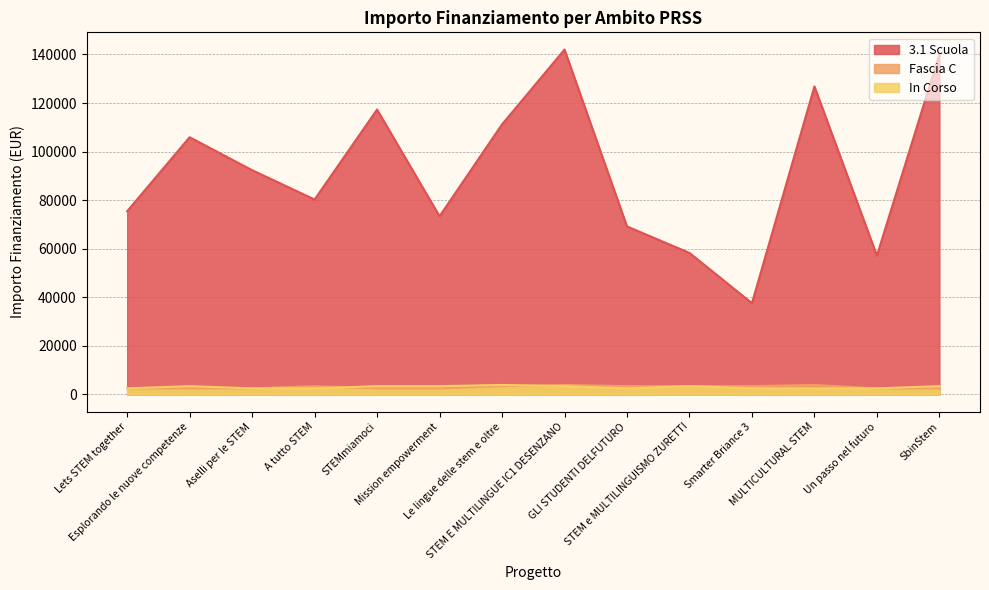

What is the difference between the second highest and minimum values in the Fascia C series?

1405.0